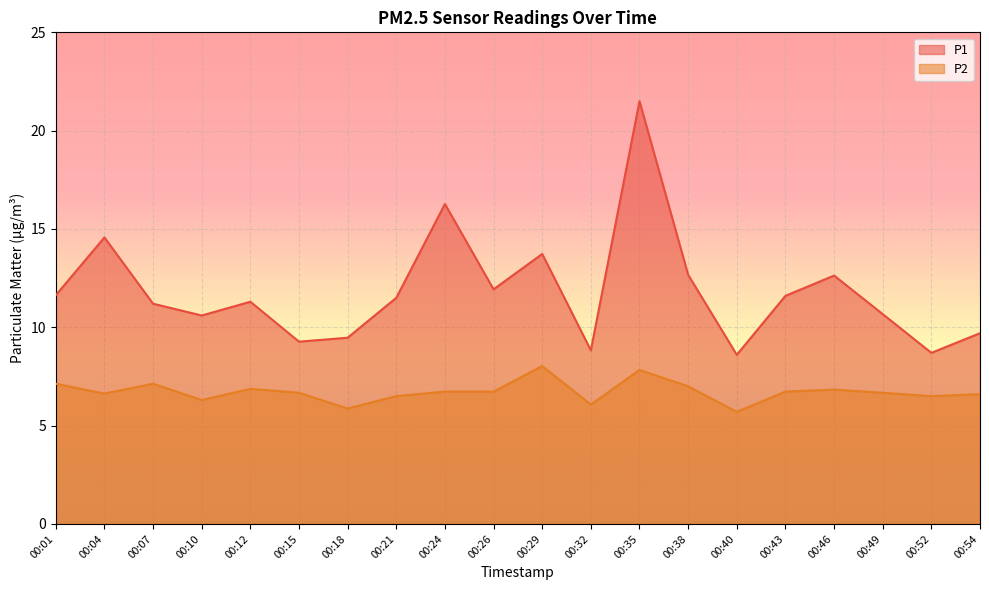

Between 00:29 and 00:43, which is larger?

00:29